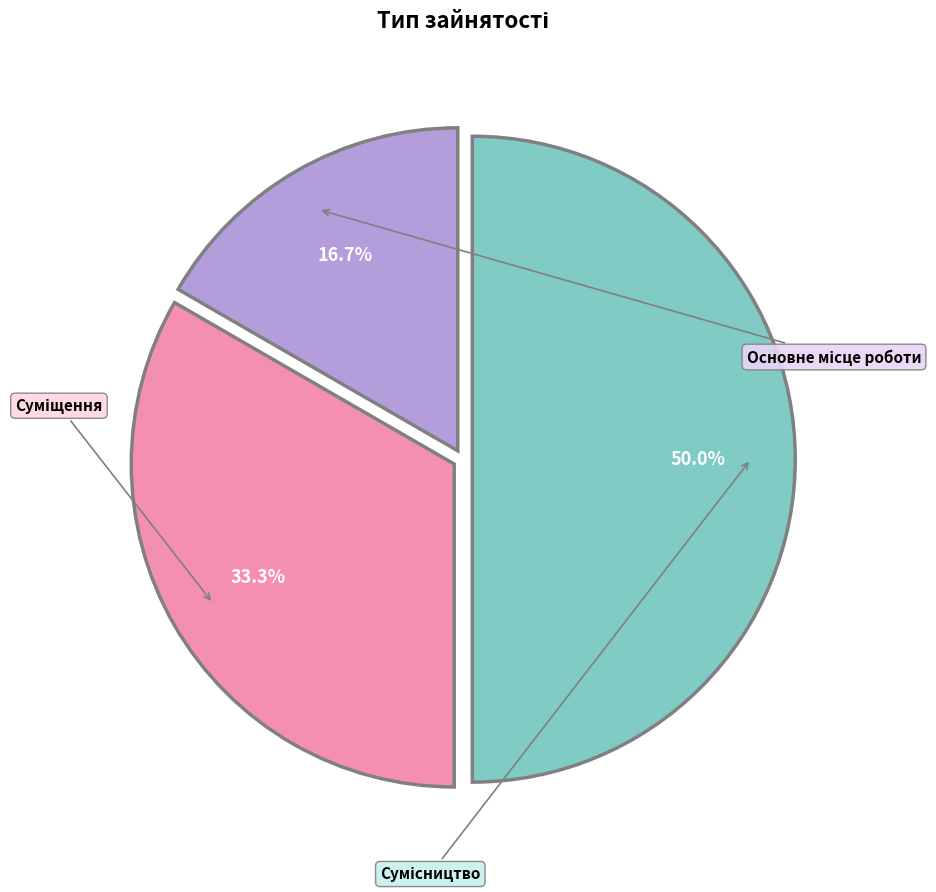

Count the number of slices in the pie.

3